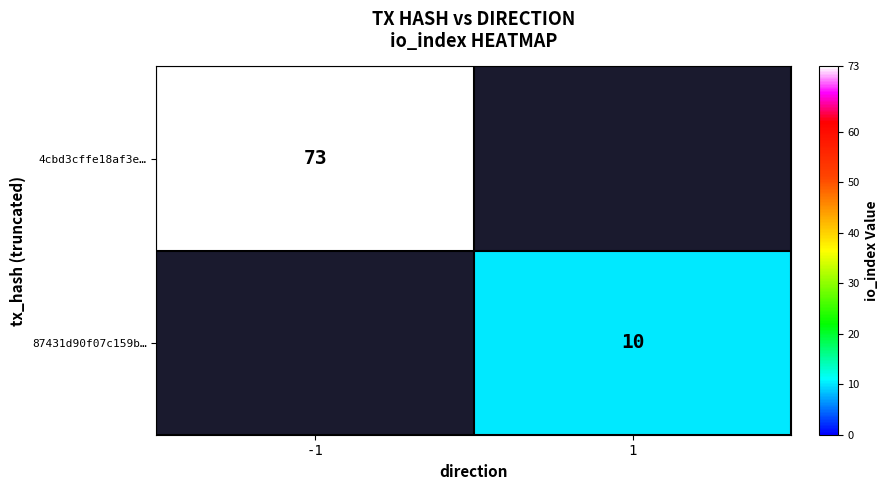

The 4cbd3cffe18af3e… series shows 29 at -1. True or false?

False